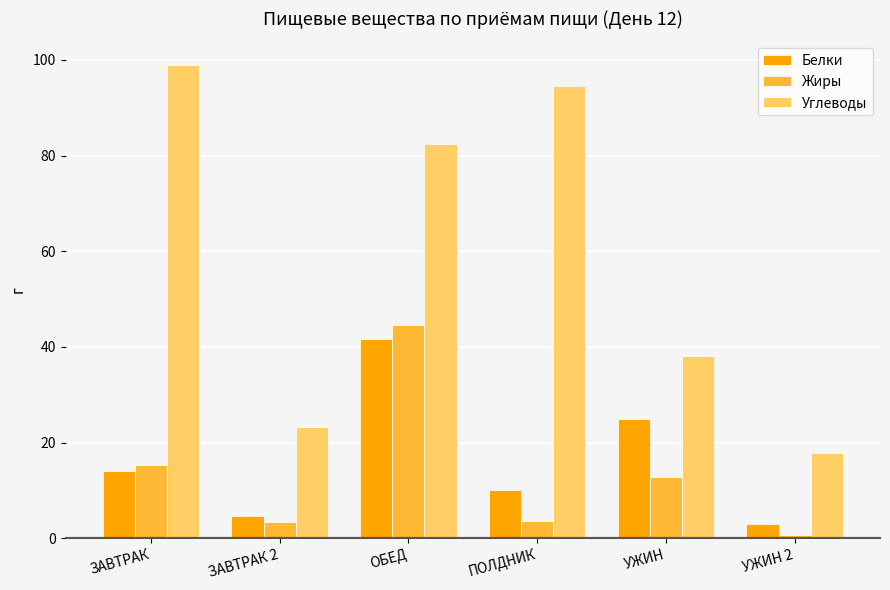

Rank the series by their maximum value, from lowest to highest.

Белки, Жиры, Углеводы